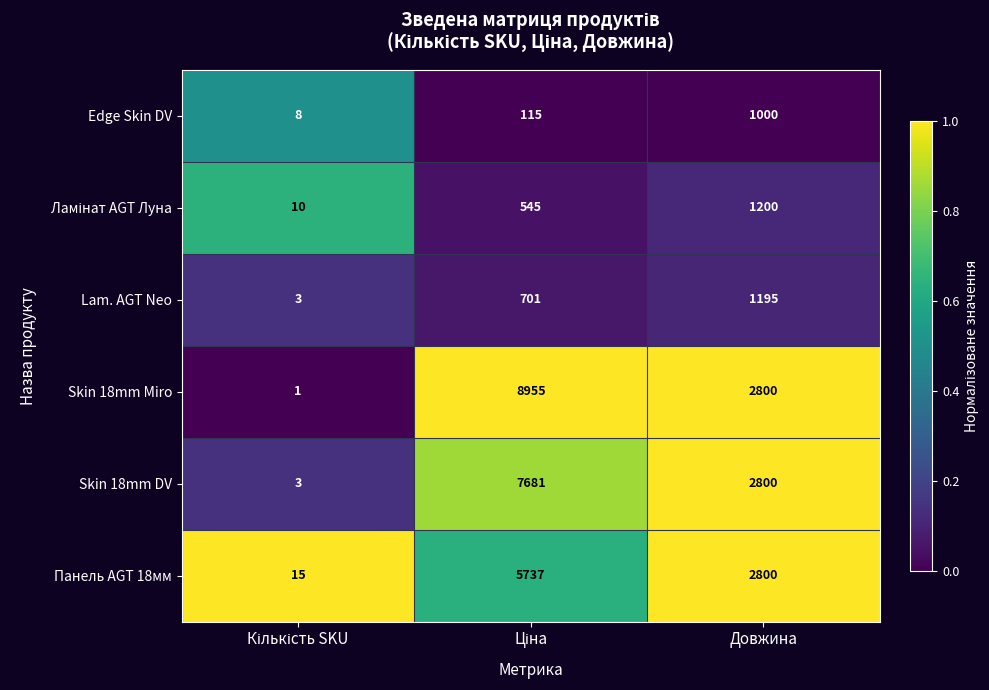

What is the difference between the maximum and minimum values in the Edge Skin DV series?

992